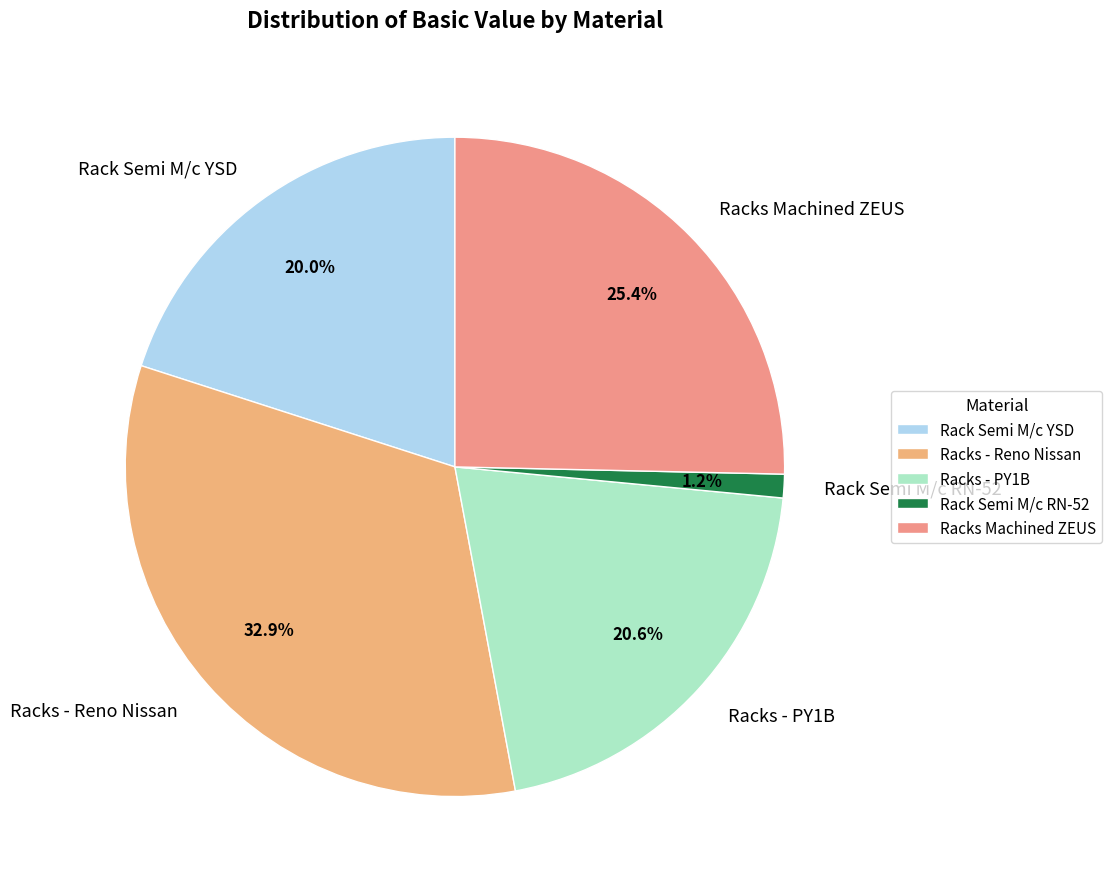

Rank the categories by value from lowest to highest.

Rack Semi M/c RN-52, Rack Semi M/c YSD, Racks - PY1B, Racks Machined ZEUS, Racks - Reno Nissan